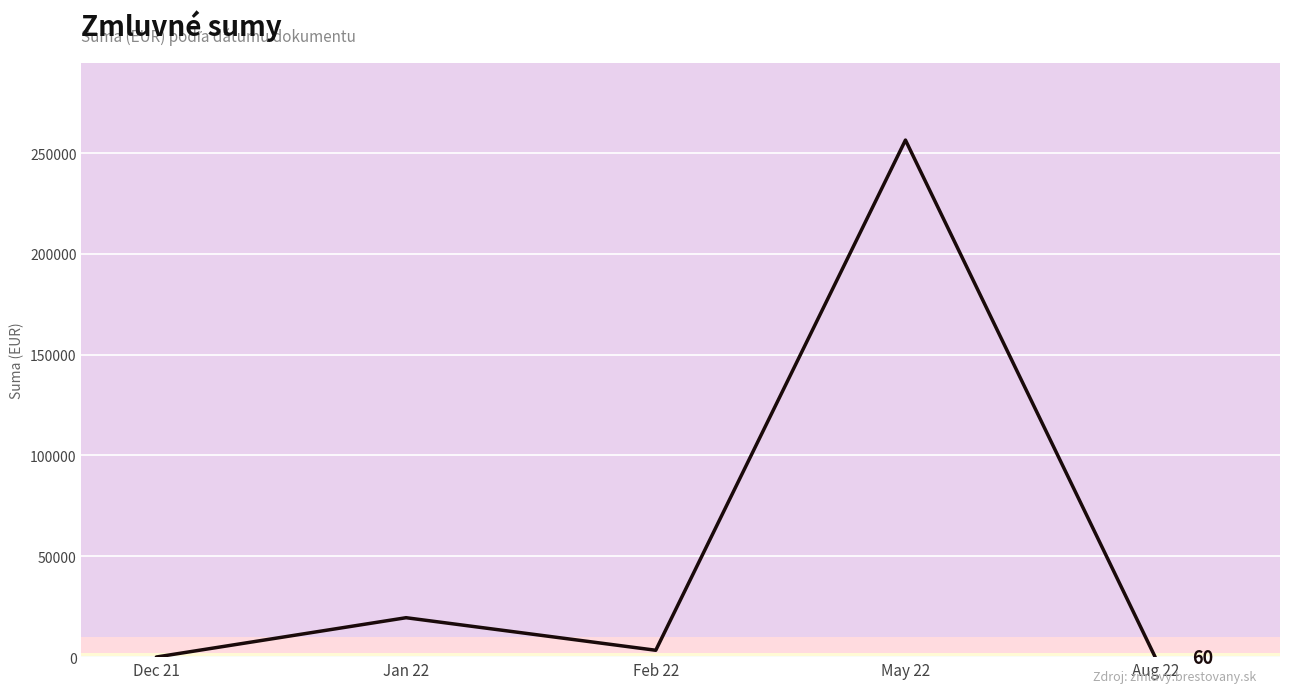

How many categories are shown in the chart?

5